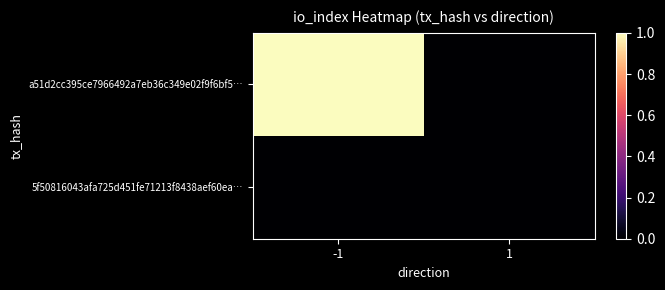

At which category does the chart reach its minimum across all series?

1